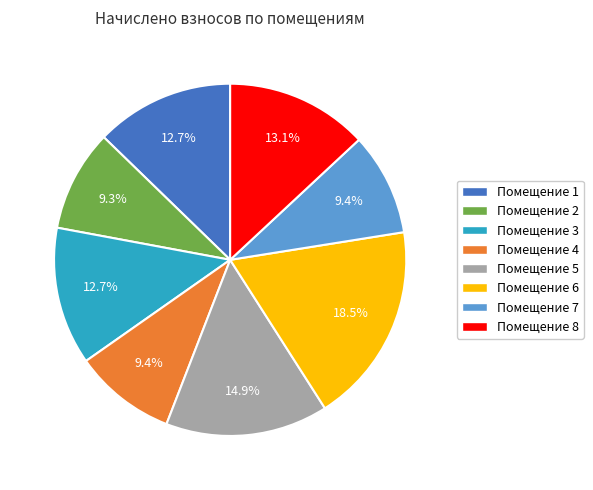

Is there a majority slice in this chart?

No